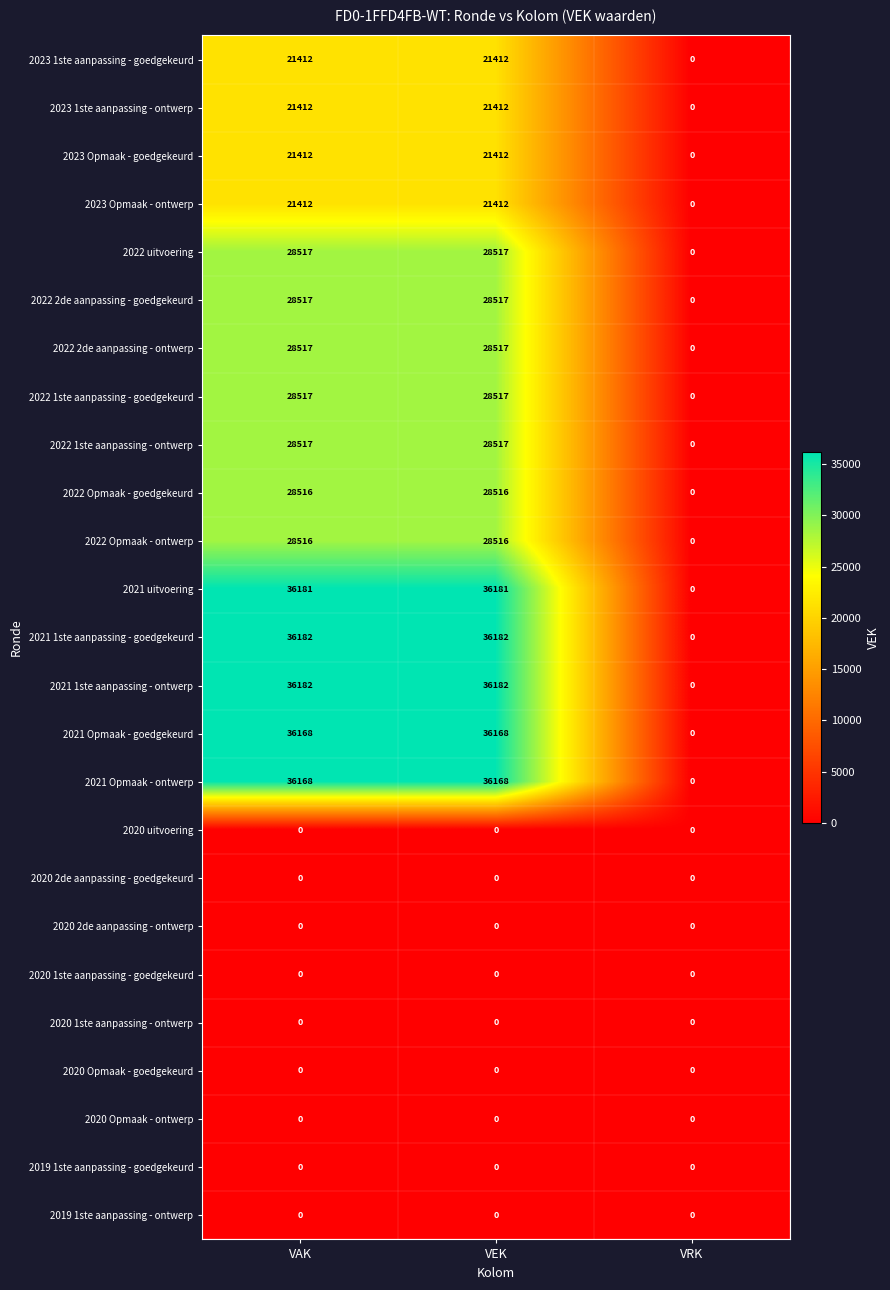

What is the total value across all series at VEK?

466146